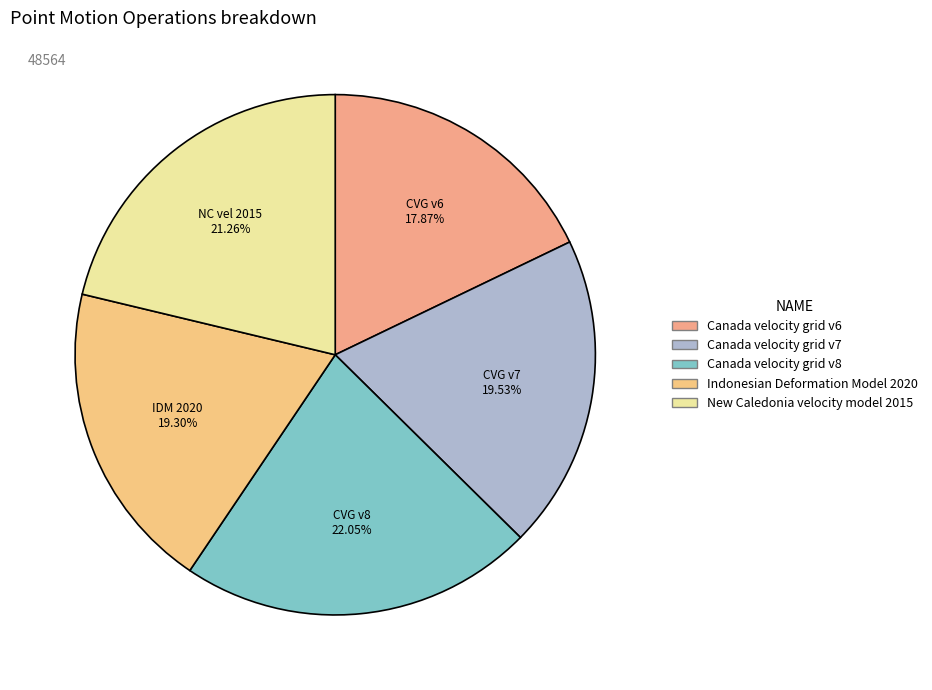

Does any single category account for the majority?

No